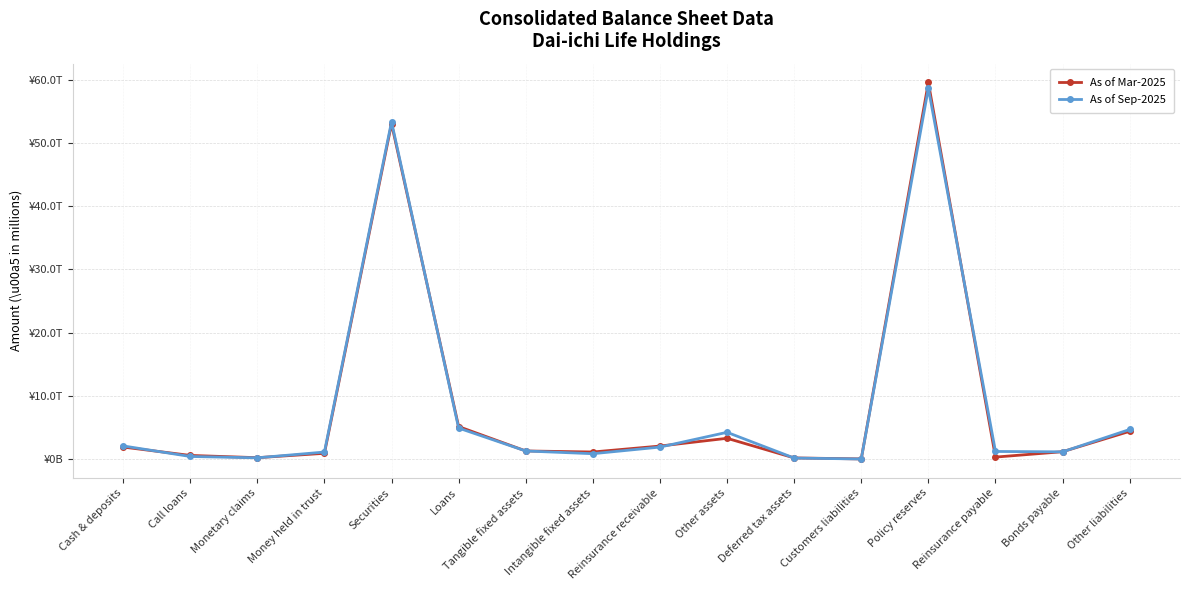

The value of As of Mar-2025 at Reinsurance payable is 451128. True or false?

False